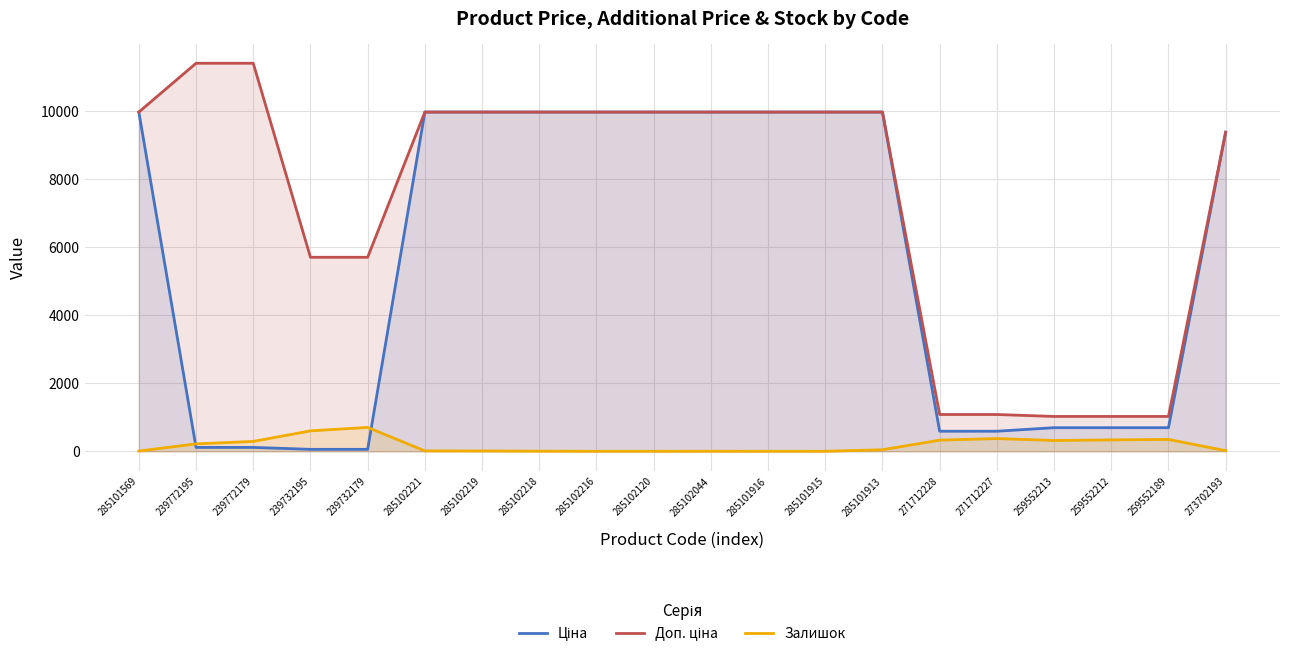

What is the spread (max minus min) of values at 239732195?

5647.9